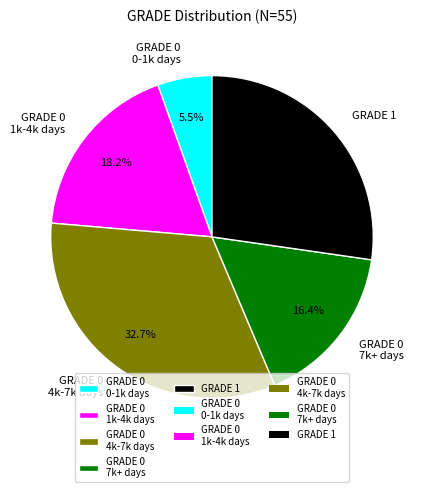

What is the ratio of the value at GRADE 0 4k-7k days to the value at GRADE 1?

1.2